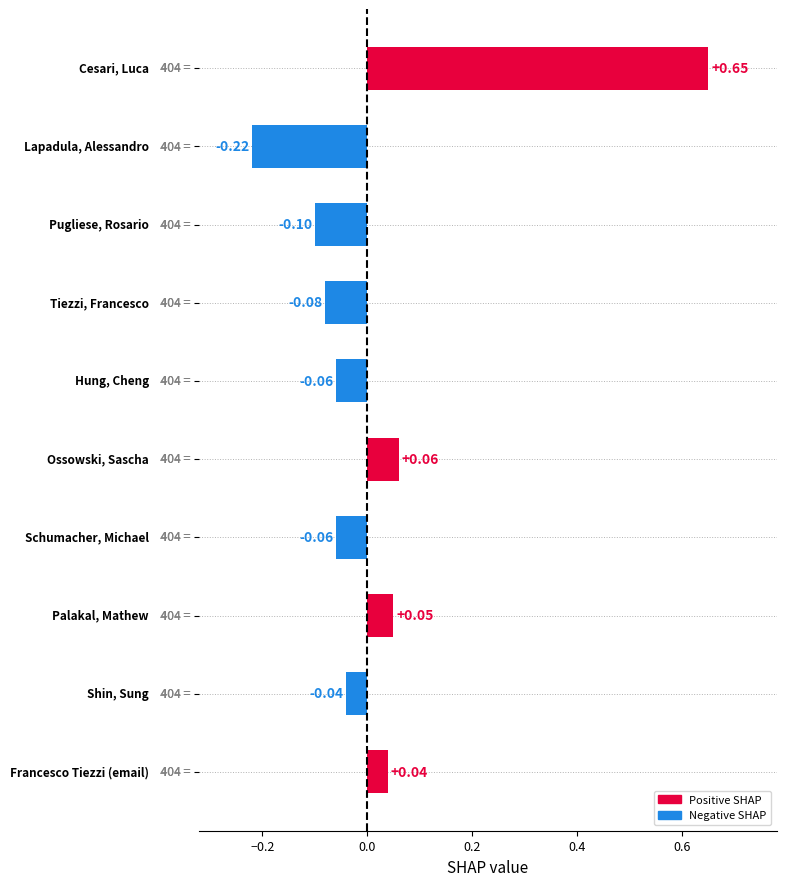

What is the difference between the maximum and minimum values?

0.9